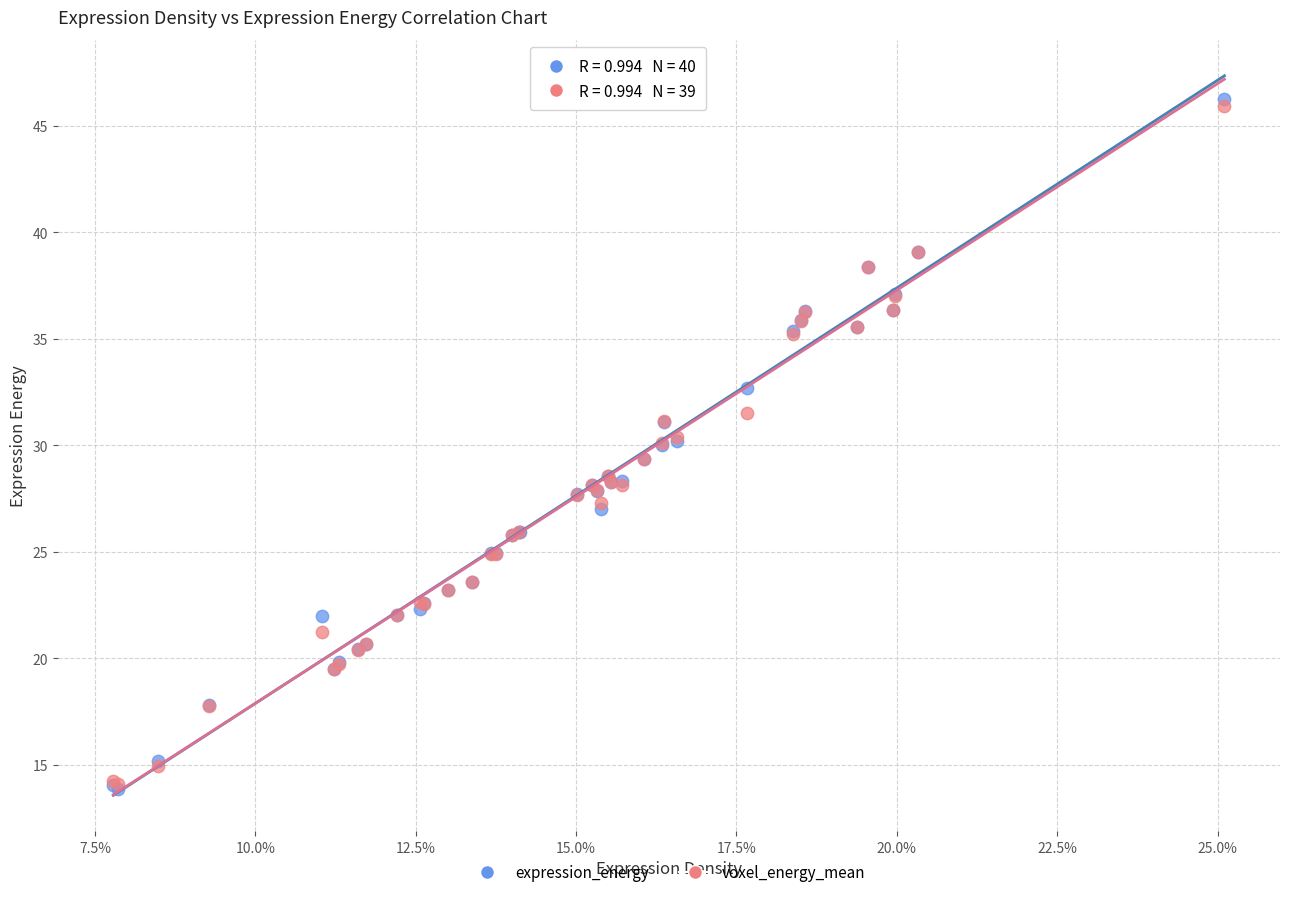

Which series reaches the maximum Y coordinate?

expression_energy